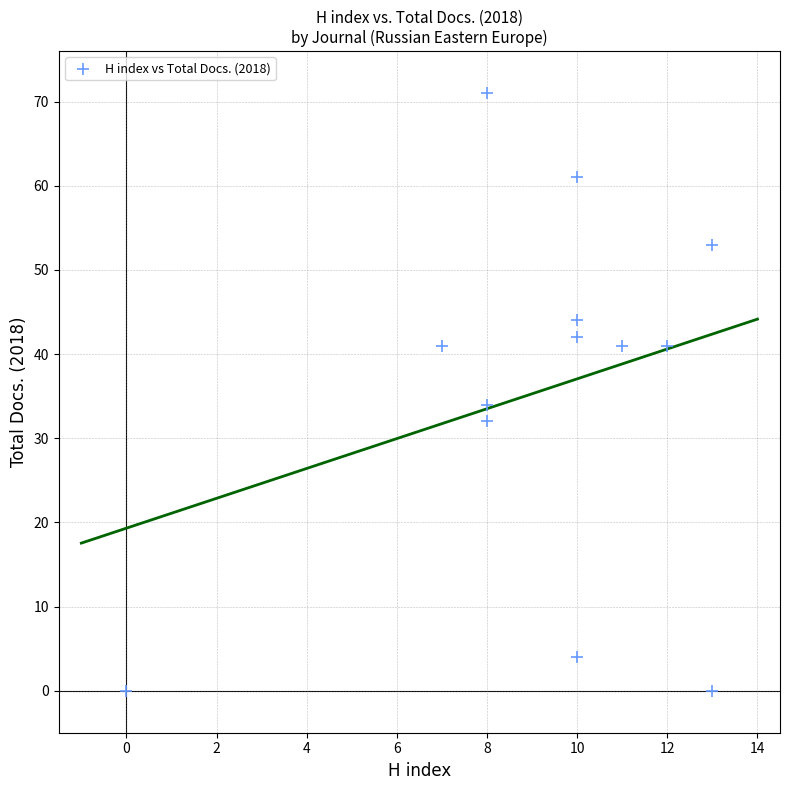

What is the range of Y values (max minus min)?

71